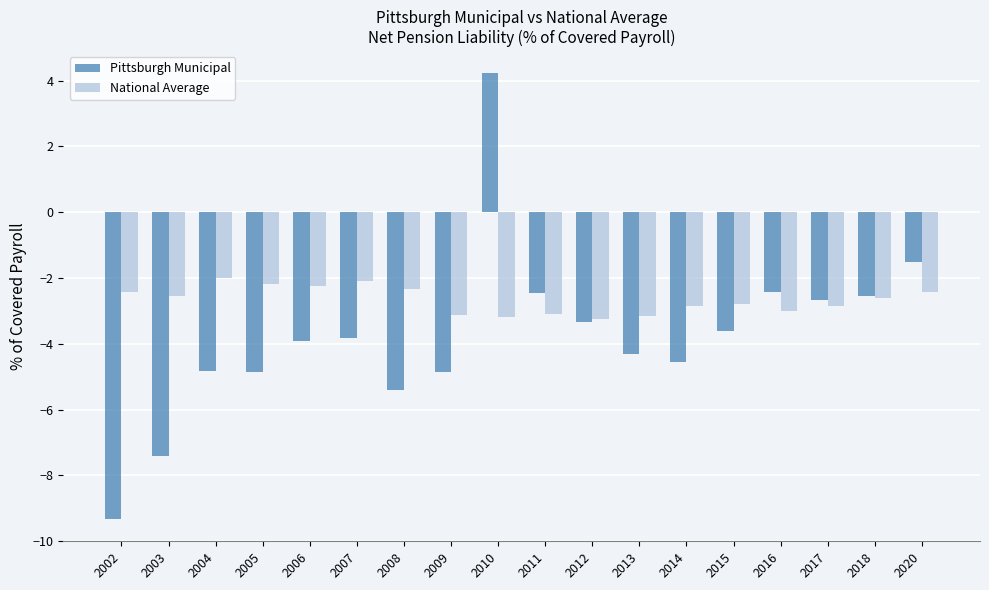

Is it true that National Average equals -2.0 at 2004?

True